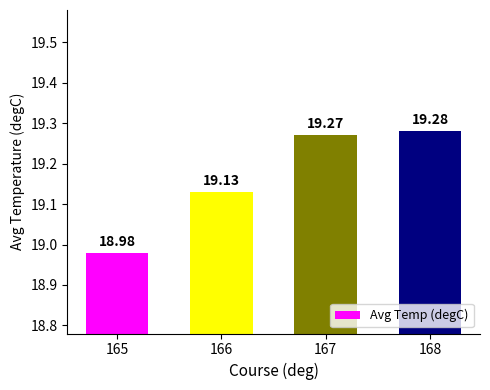

Read the value at 167.

19.3